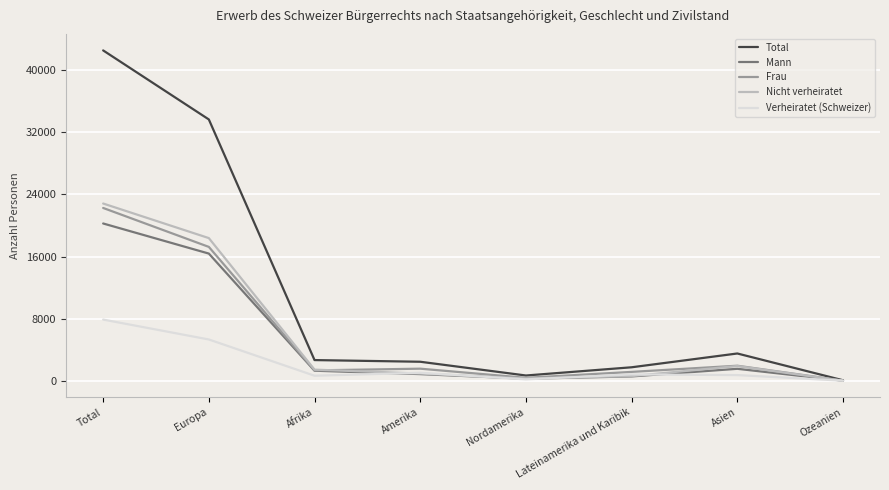

What position from the left is Ozeanien?

8